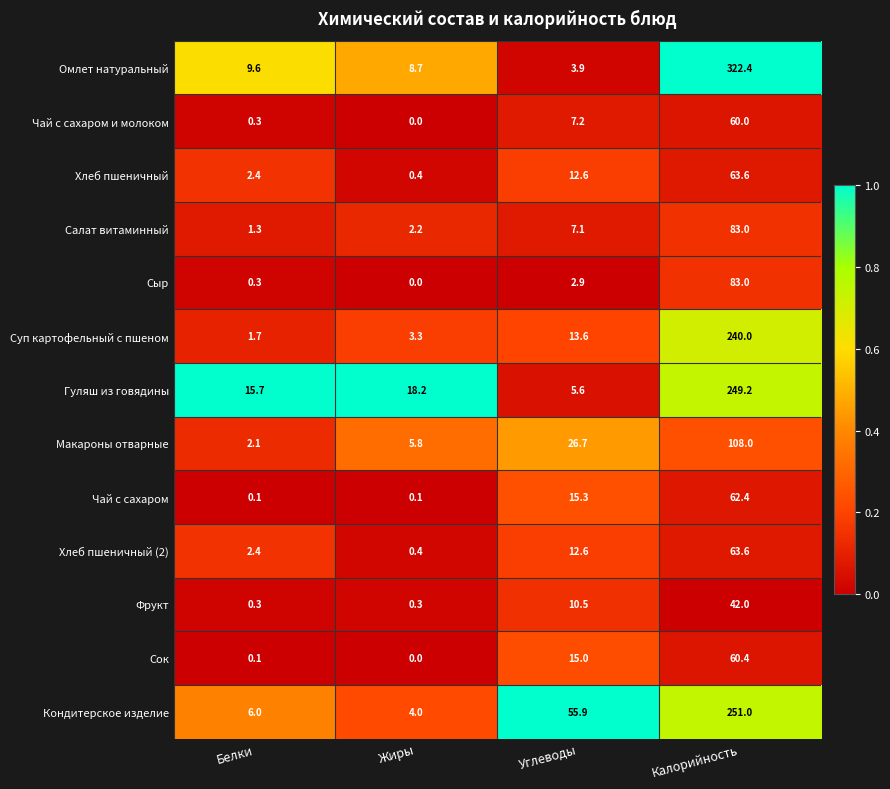

Is it true that Салат витаминный equals 127.5 at Калорийность?

False